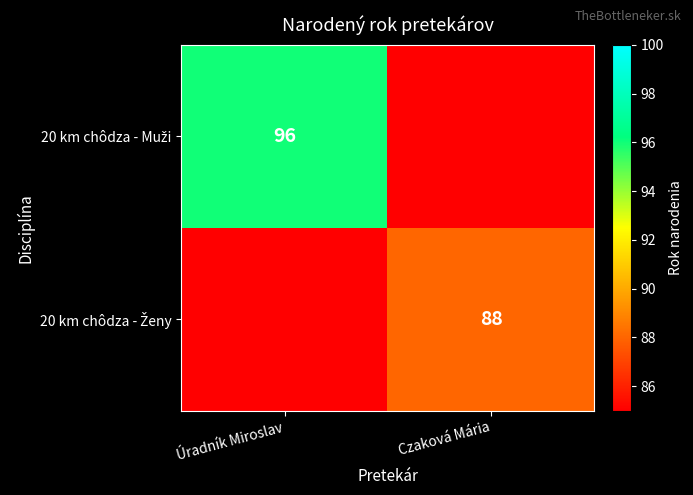

What is the sum of the 20 km chôdza - Muži values at Úradník Miroslav and Czaková Mária?

96